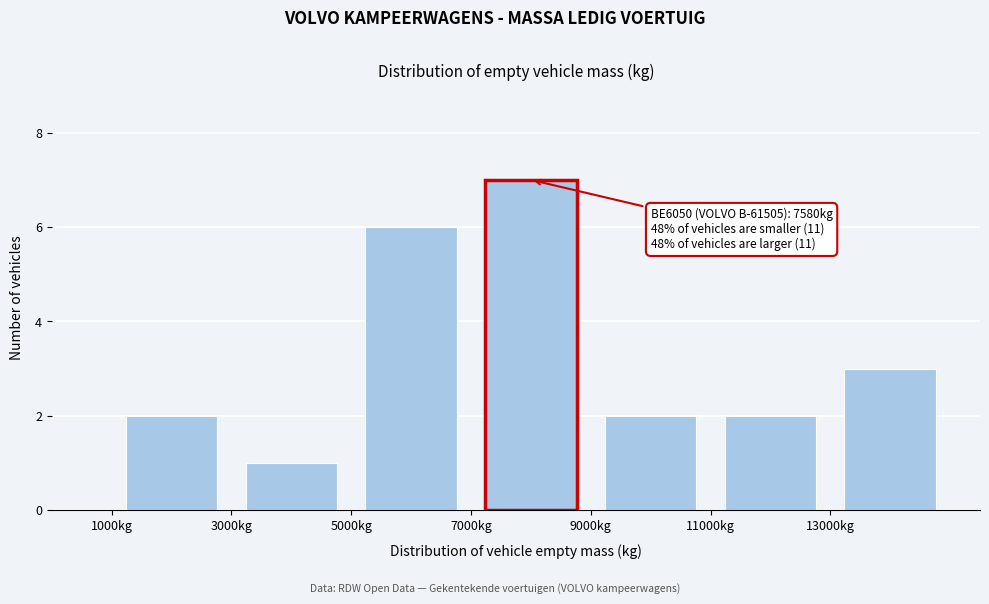

Which range on the x-axis has the tallest bar?

7000 to 9000